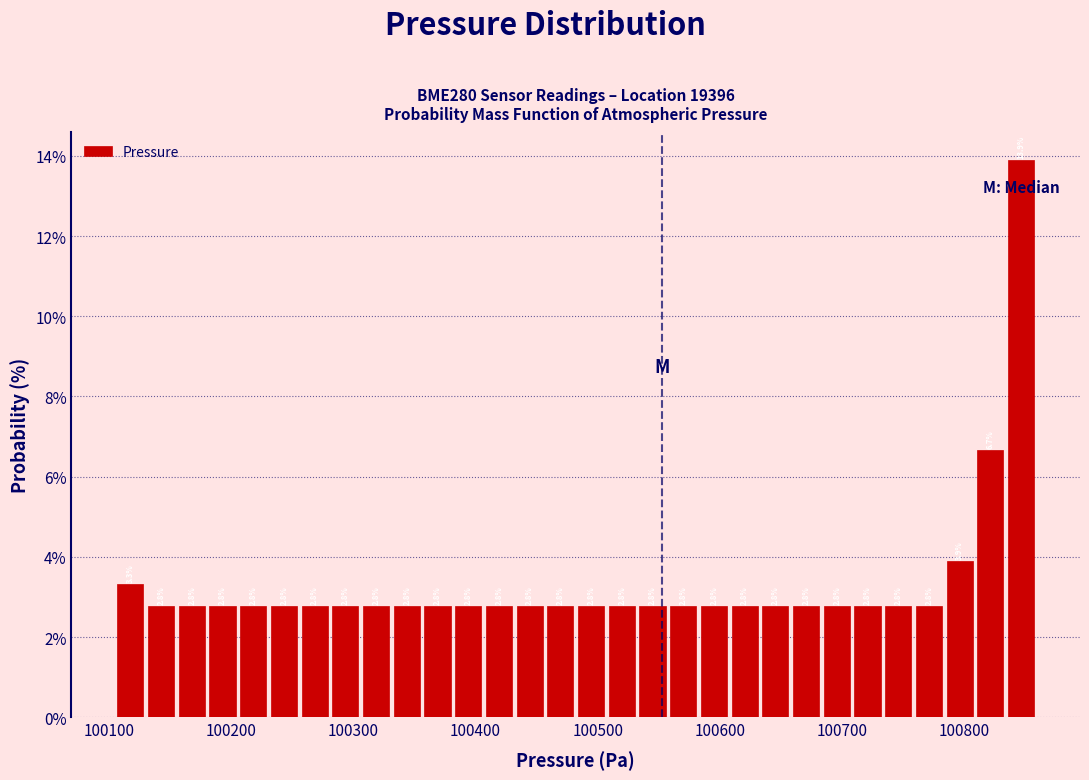

Around what value on the x-axis is the tallest bar? Give the approximate position of its centre, as read against the axis.

100850